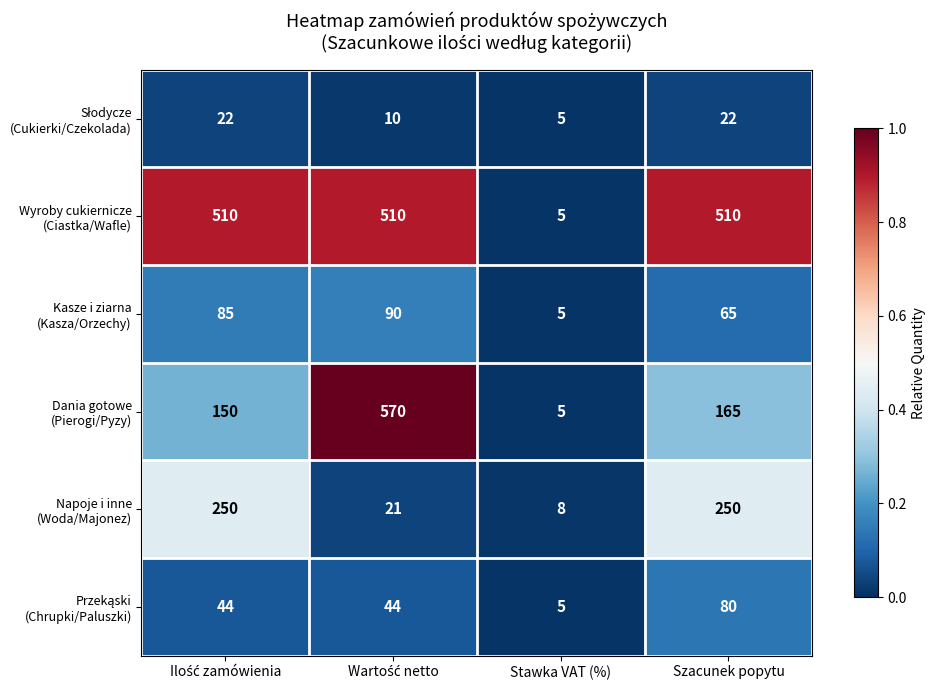

What is the total value across all series at Szacunek popytu?

1092